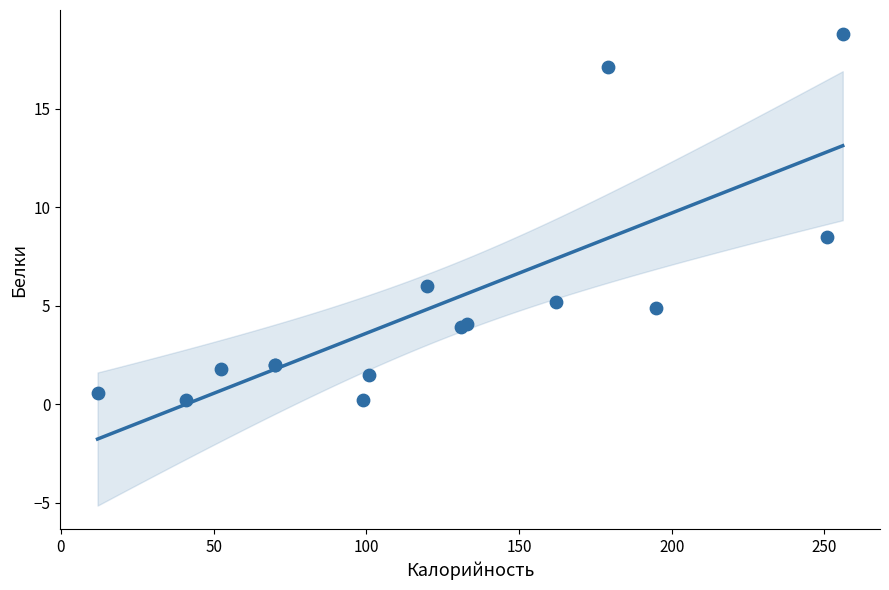

What Y value in the scatter plot is closest to 9?

8.5